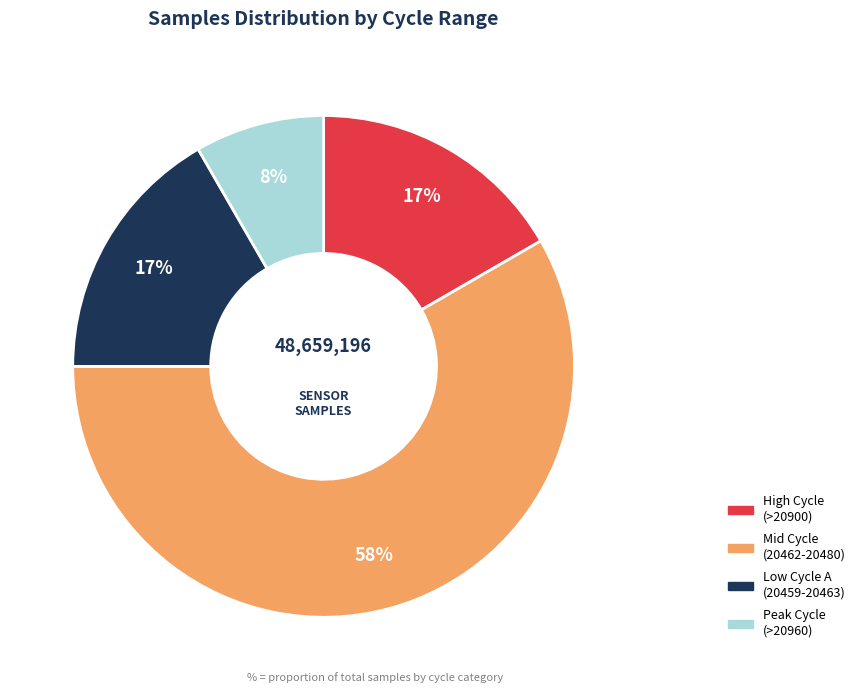

Does any single category account for the majority?

Yes